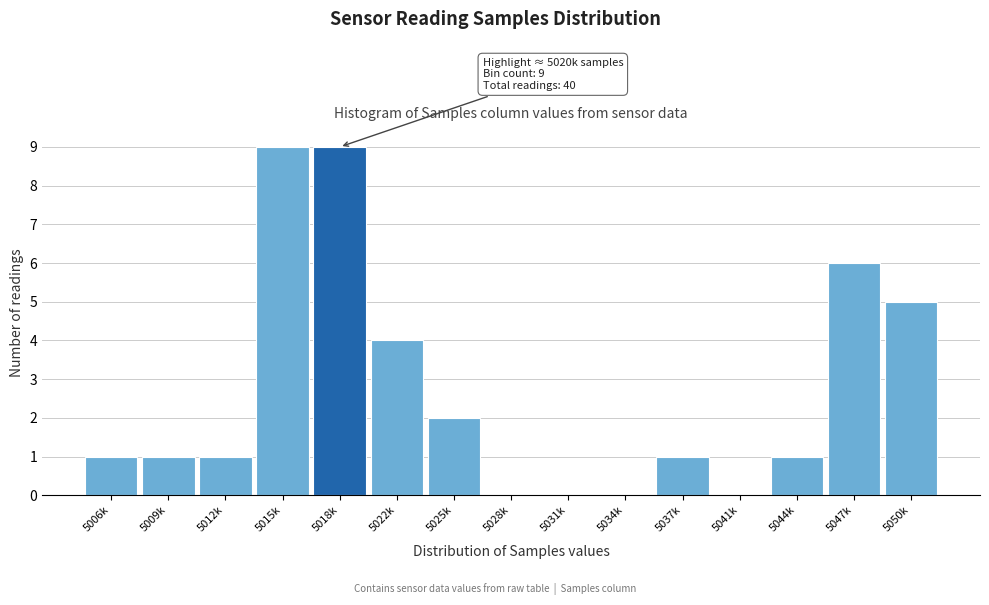

Reading left to right, what are all the values shown in this chart?

5006k=1	5009k=1	5012k=1	5015k=9	5018k=9	5022k=4	5025k=2	5028k=0	5031k=0	5034k=0	5037k=1	5041k=0	5044k=1	5047k=6	5050k=5